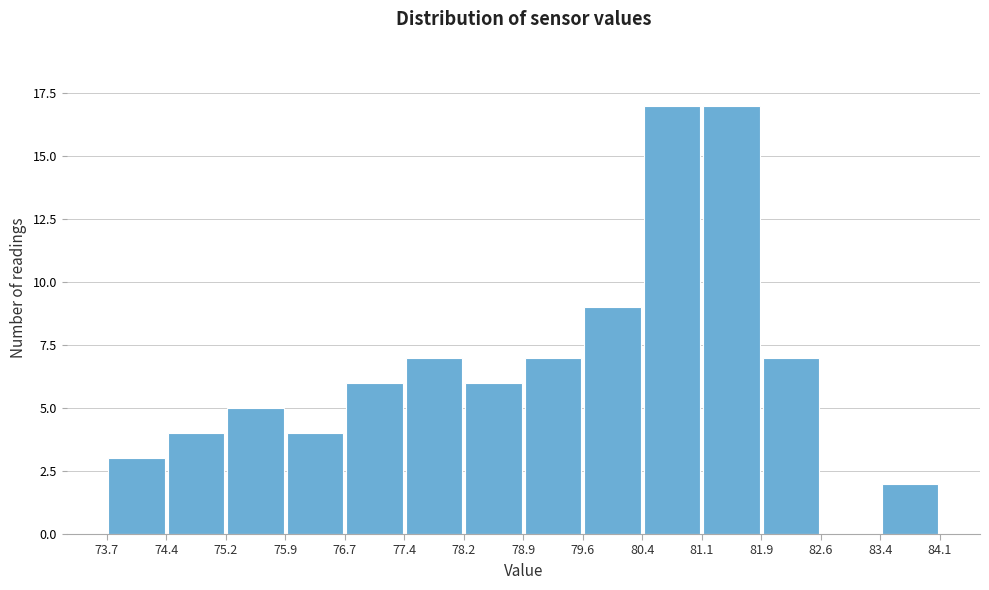

What is the height of the bar covering 80.4 to 81.1 on the x-axis? The values are not printed on the chart, so give them approximately, as read against the axis.

17